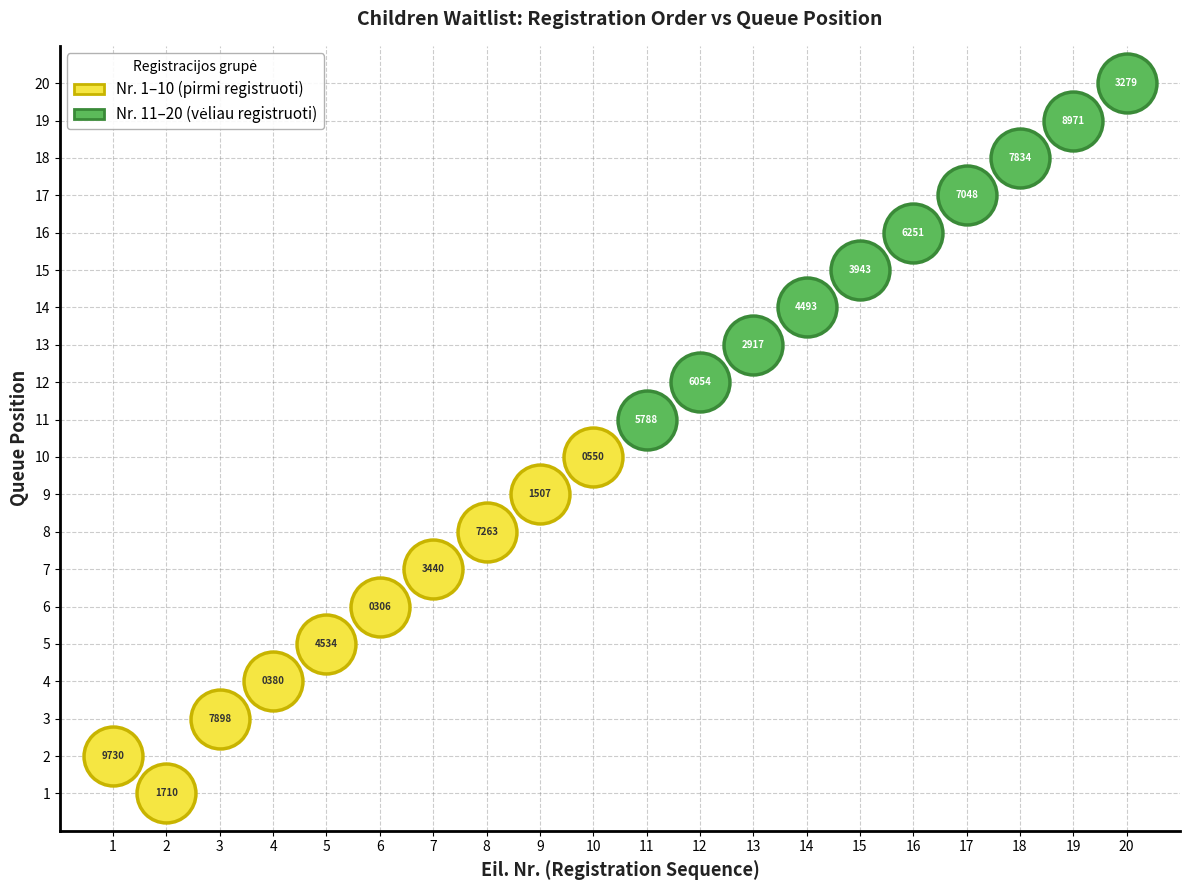

Which series reaches the minimum Y coordinate?

Nr. 1–10 (pirmi registruoti)